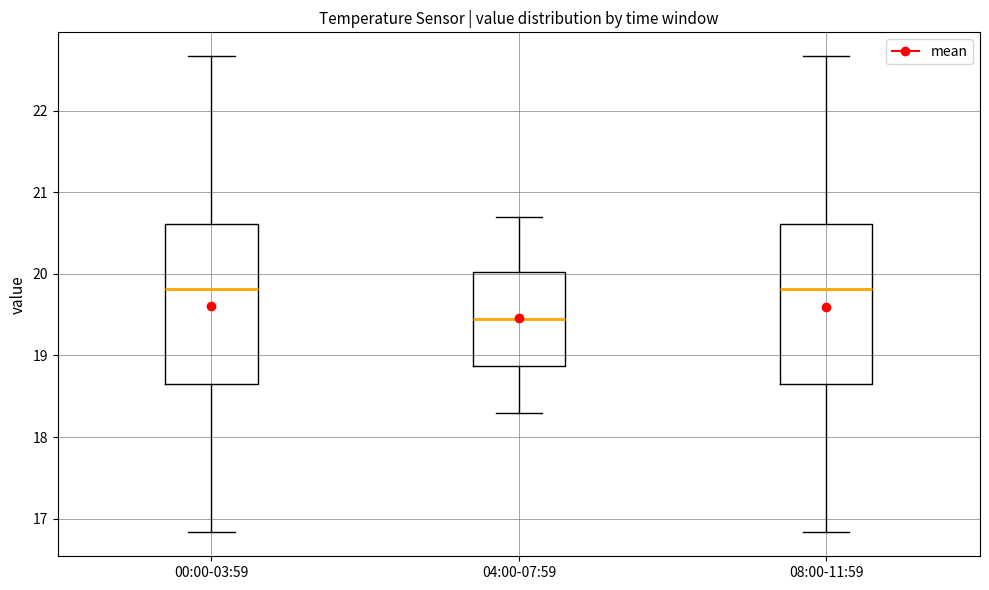

Which box has the lowest median line?

04:00-07:59